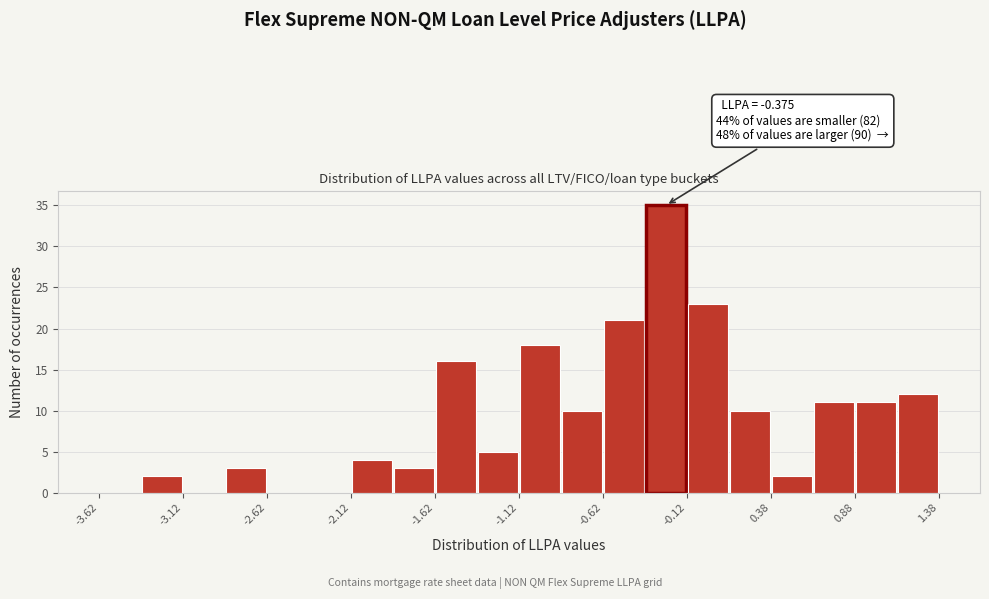

Over which range of the x-axis is the bar tallest?

-0.375 to -0.125